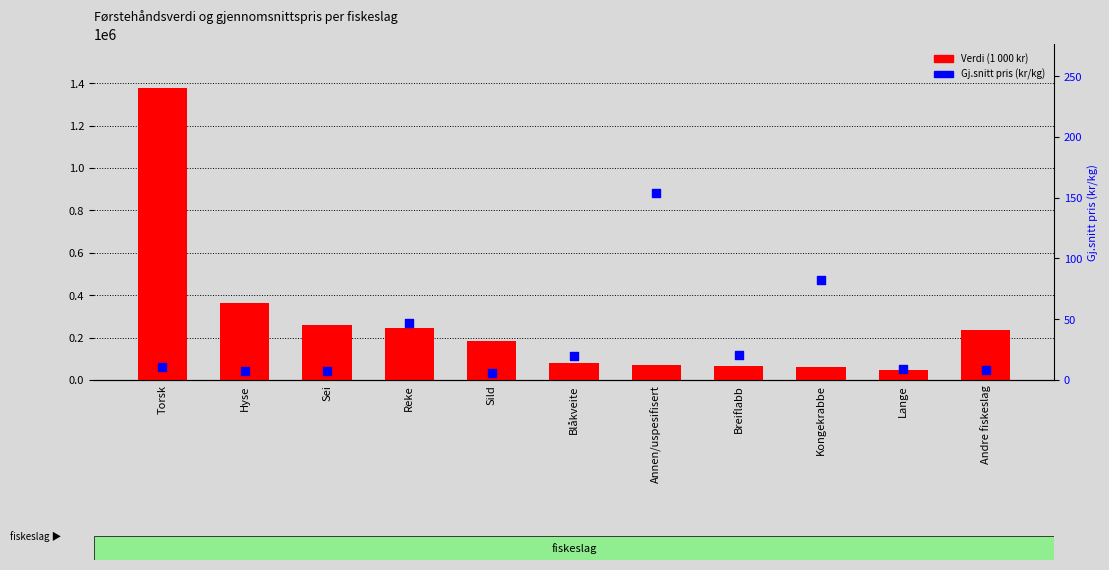

At how many categories does at least one series exceed 972185?

1